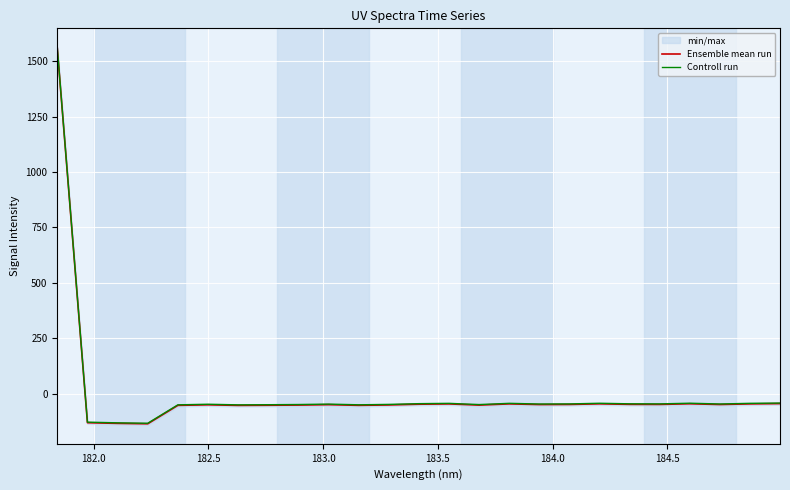

What is the maximum value for Controll run?

1560.4